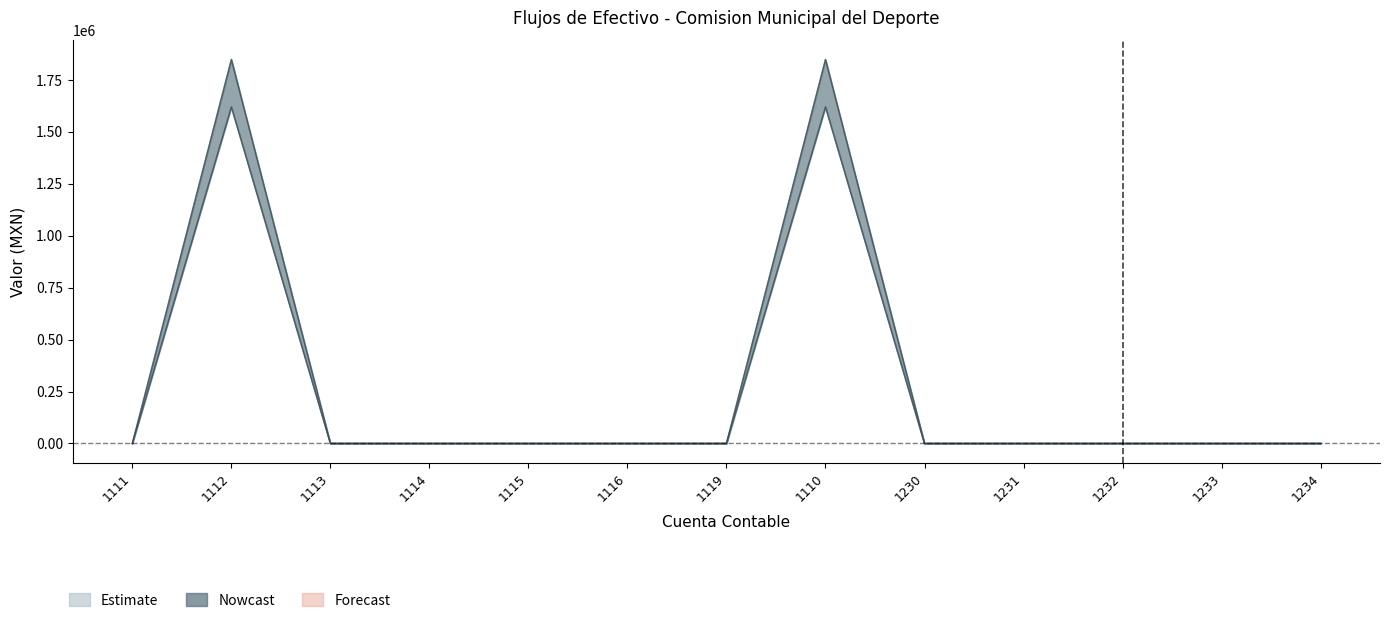

Reading left to right, transcribe all the data shown in this chart.

2022: 0.0	1846966.8	0.0	0.0	0.0	0.0	0.0	1846966.8	0.0	0.0	0.0	0.0	0.0
2021: 0.0	1619259.2	0.0	0.0	0.0	0.0	0.0	1619259.2	0.0	0.0	0.0	0.0	0.0